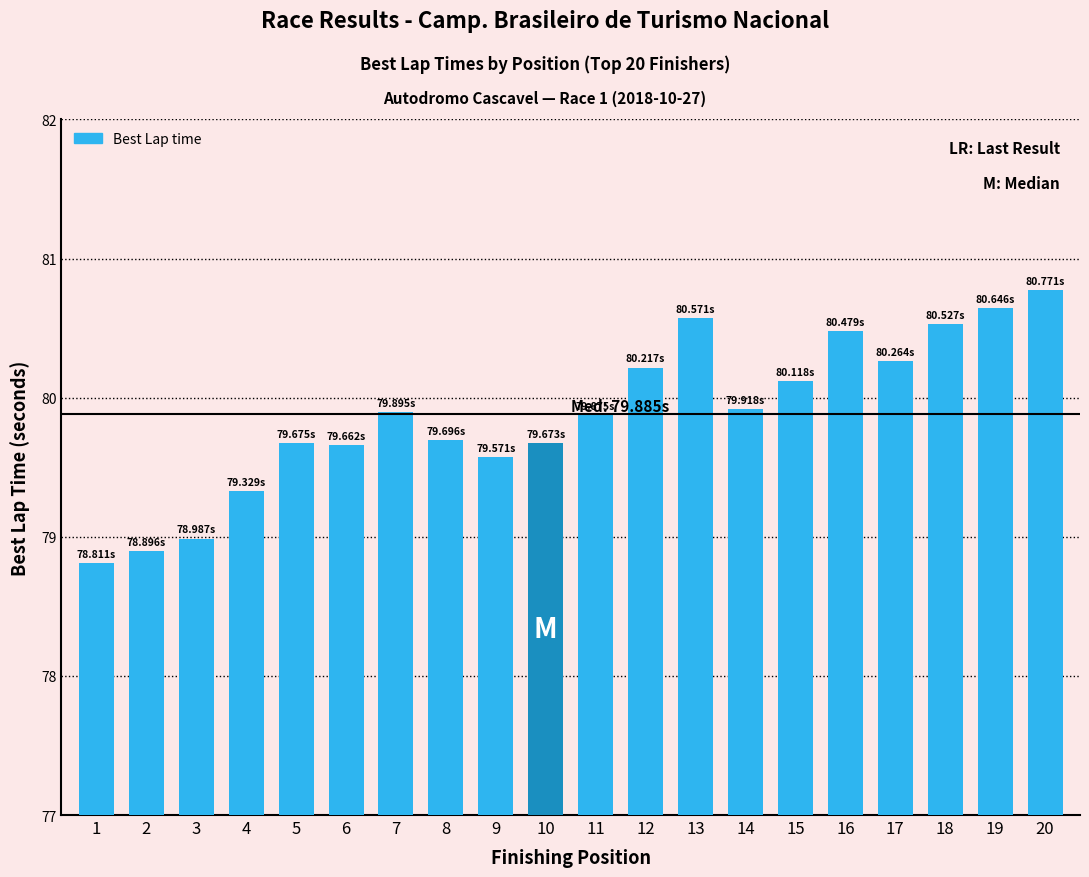

What is the difference between the values at 5 and 13?

0.9